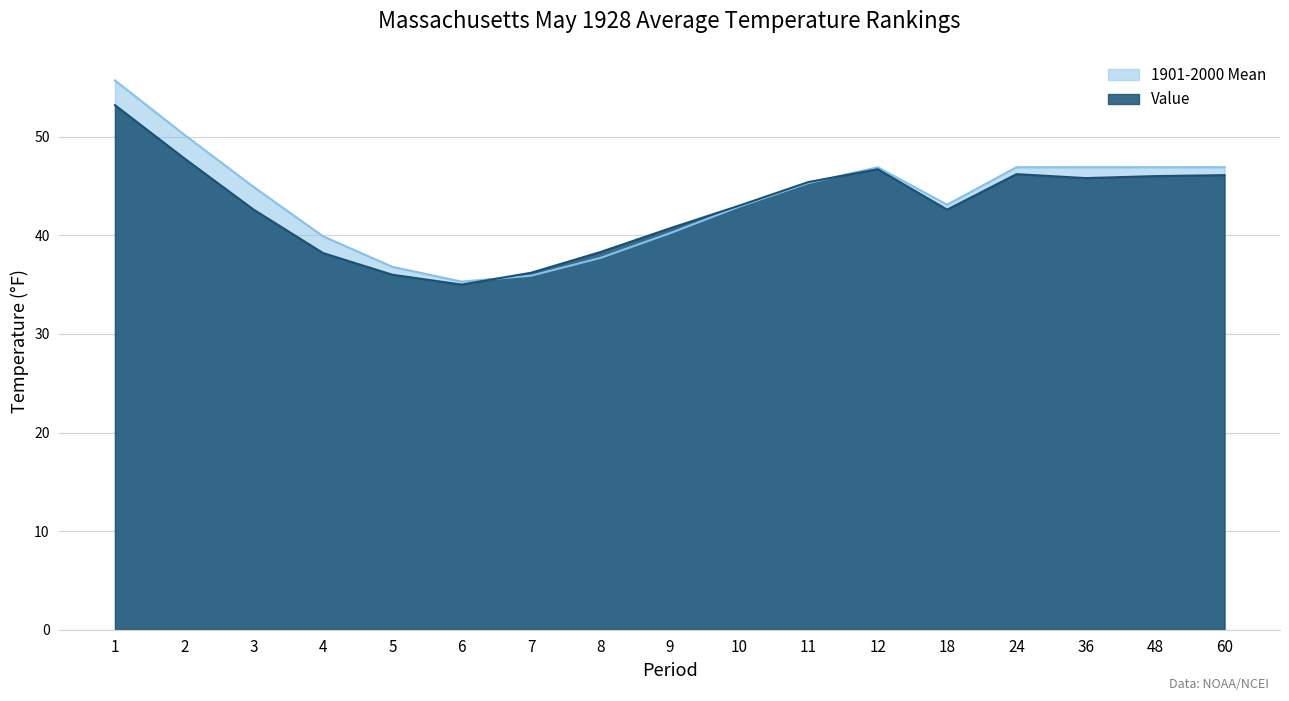

Which category has the highest value across all series?

1